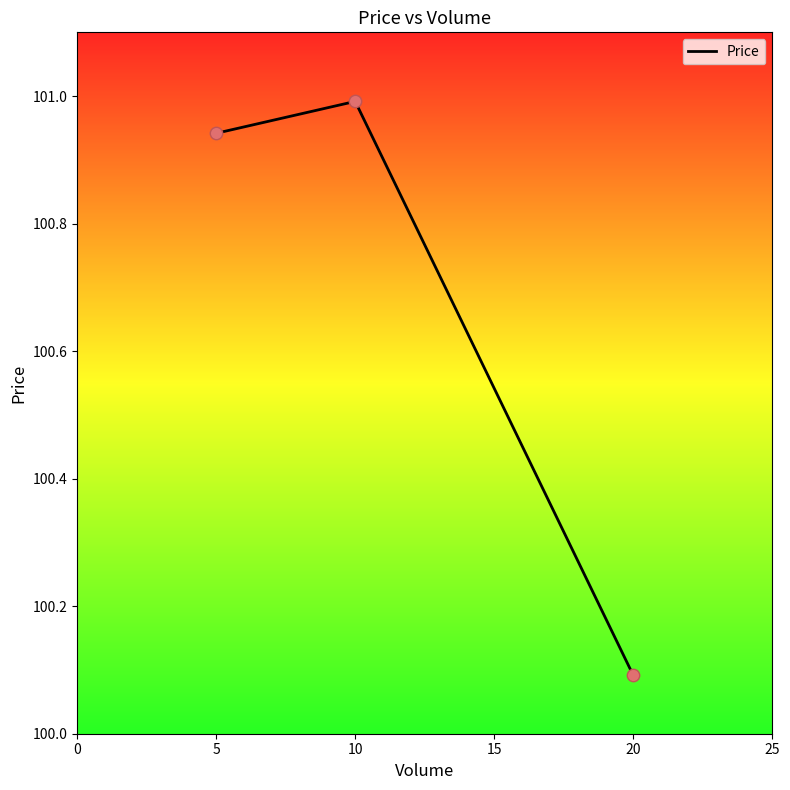

What is the ratio of the value at 10 to the value at 5?

1.0